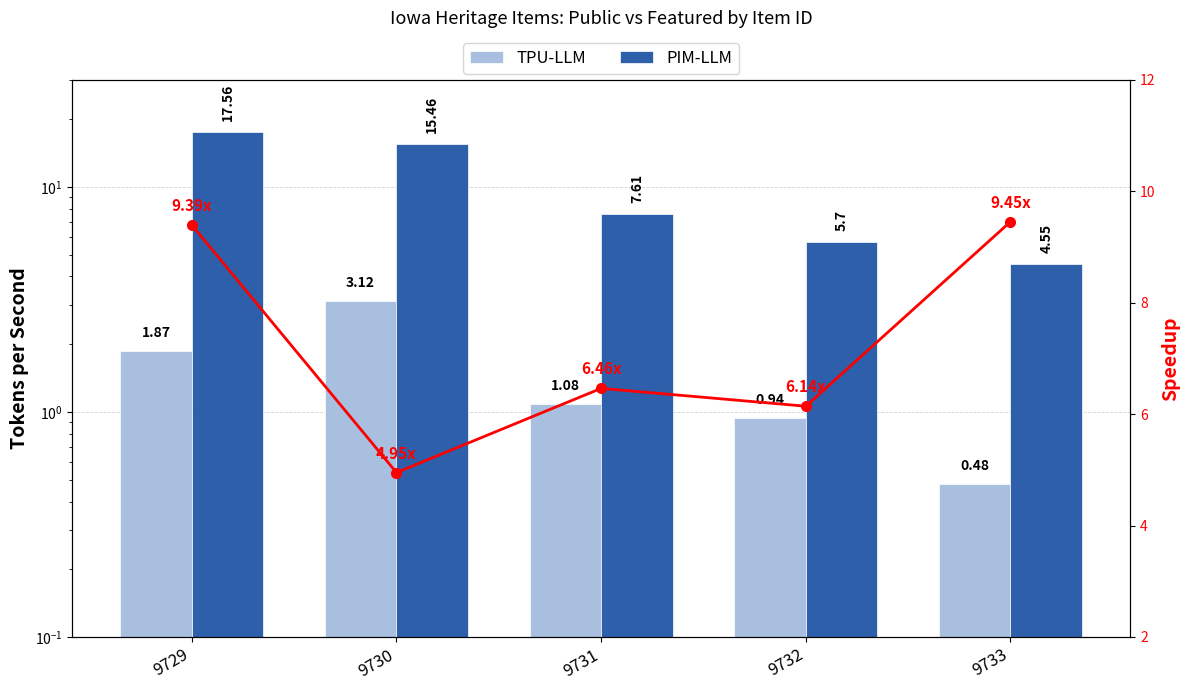

Reading left to right, list all the values displayed in this chart.

Public: 1.9	3.1	1.1	0.9	0.5
Featured: 17.6	15.5	7.6	5.7	4.5
Speedup: 9.4	5.0	6.5	6.1	9.4